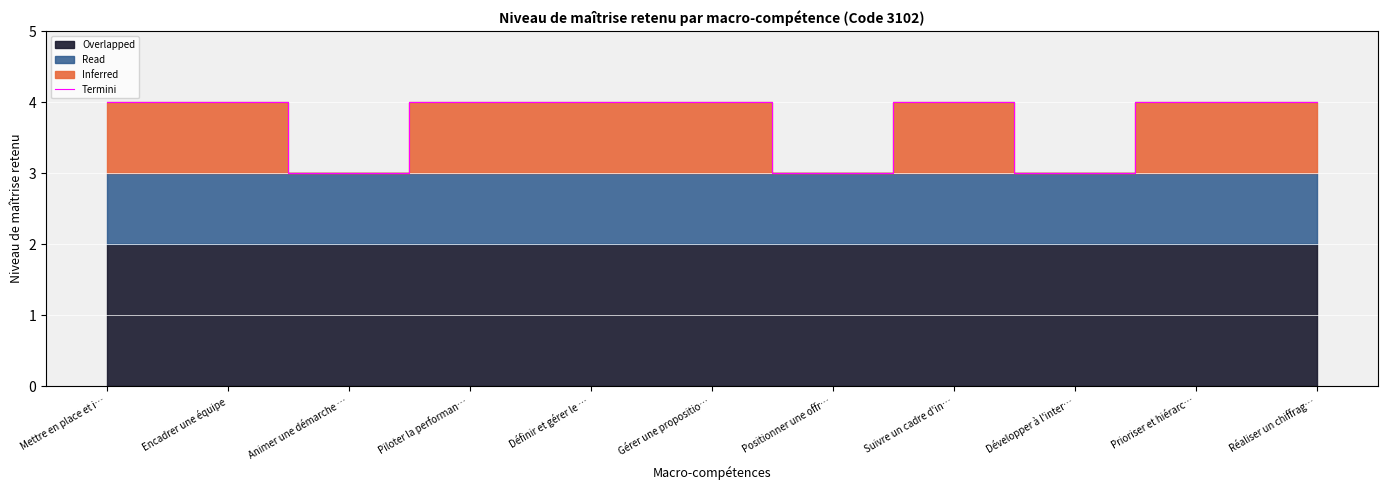

Where is the data nearest to the value 3?

Animer une démarche …